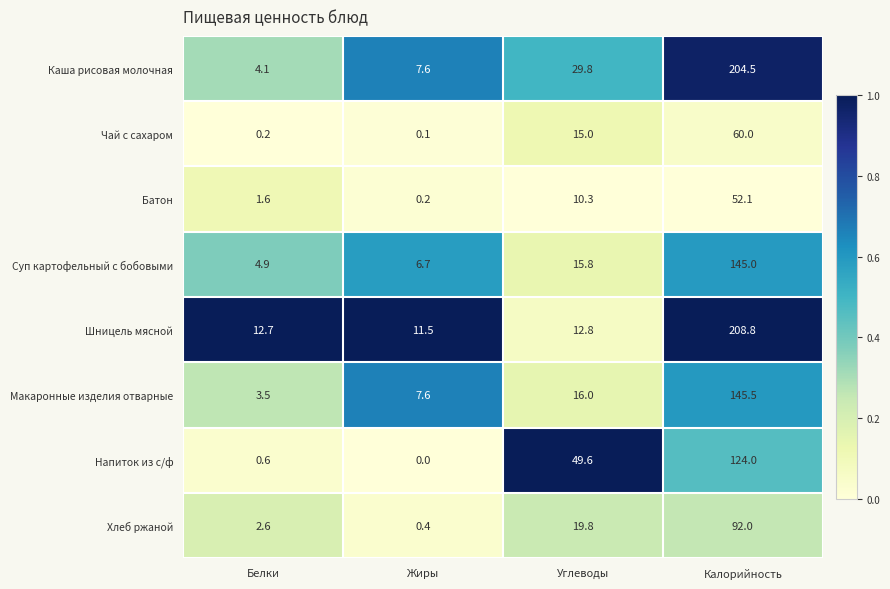

At Белки, list the series in order from largest to smallest.

Шницель мясной, Суп картофельный с бобовыми, Каша рисовая молочная, Макаронные изделия отварные, Хлеб ржаной, Батон, Напиток из с/ф, Чай с сахаром